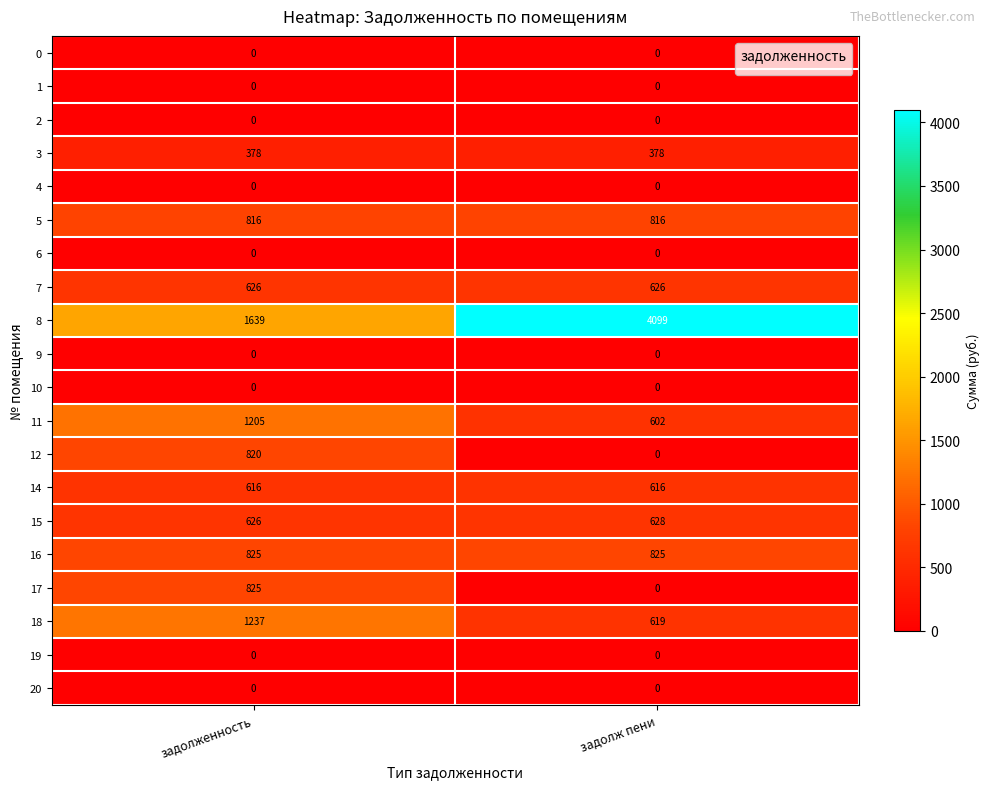

Which series changed the most between задолженность and задолж пени?

8